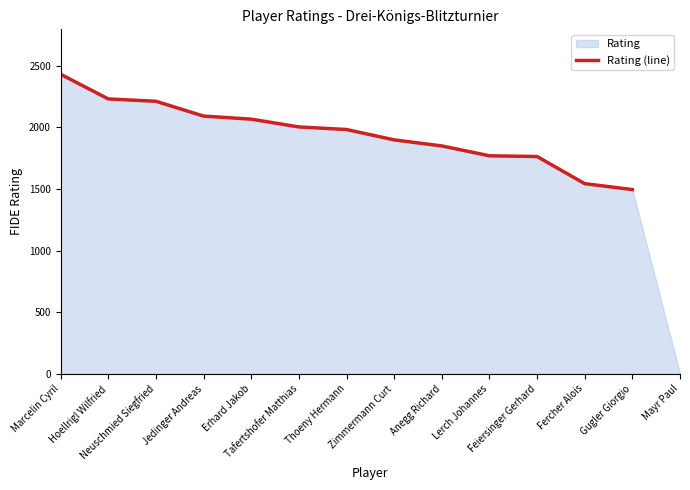

What is the change in value from Neuschmied Siegfried to Zimmermann Curt?

-313